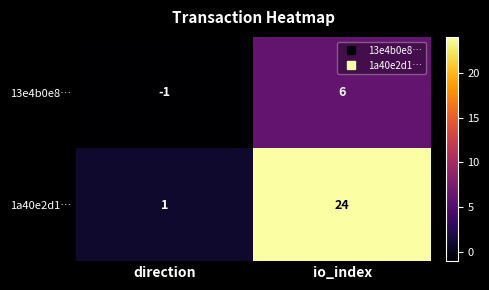

True or false: 1a40e2d1… has a value of 24 at io_index.

True